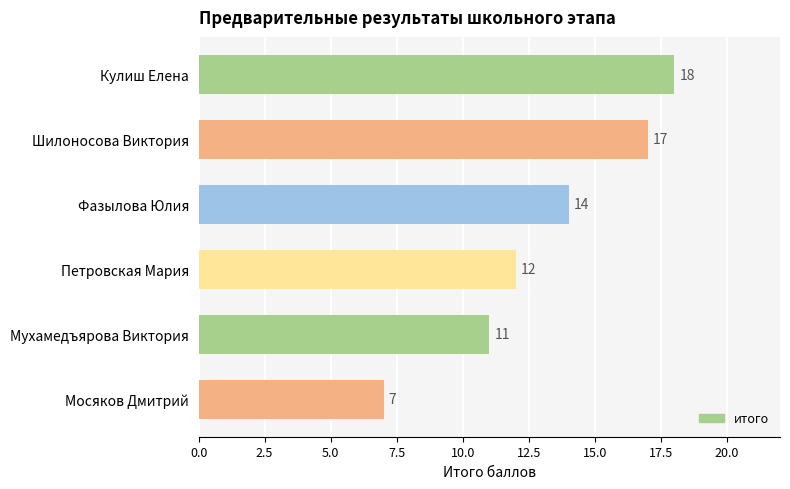

Reading bottom to top, extract all data points from this chart.

7	11	12	14	17	18